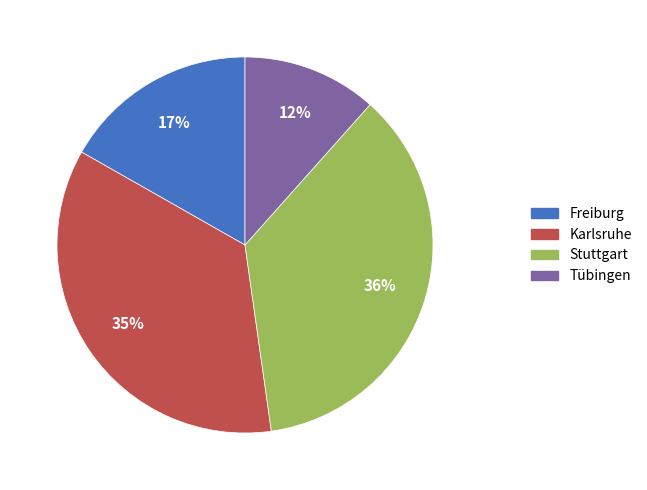

Which category has the smallest portion of the pie?

Tübingen